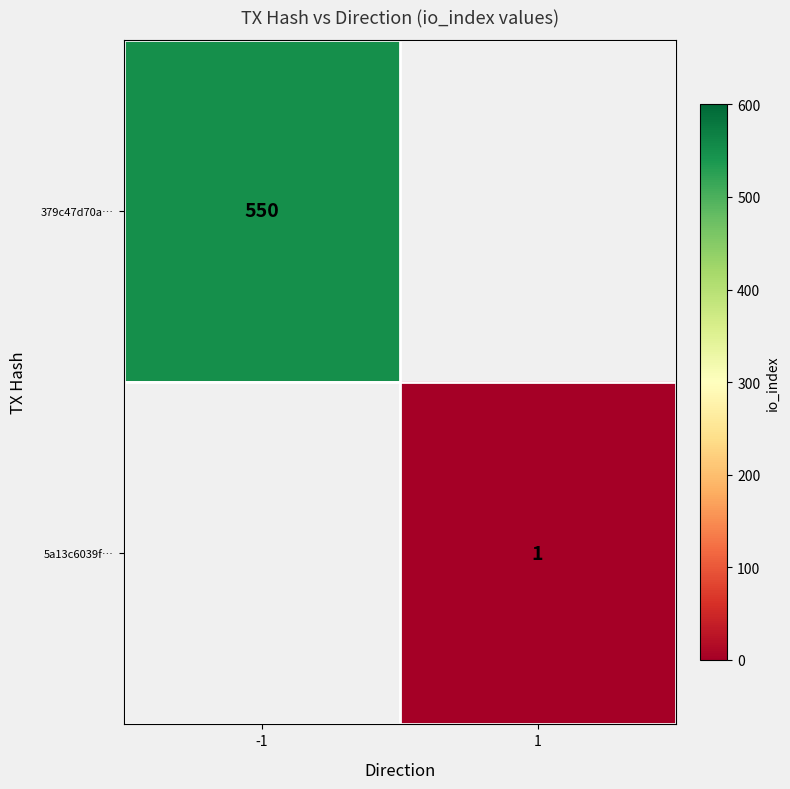

The value of 379c47d70a… at -1 is 939. True or false?

False